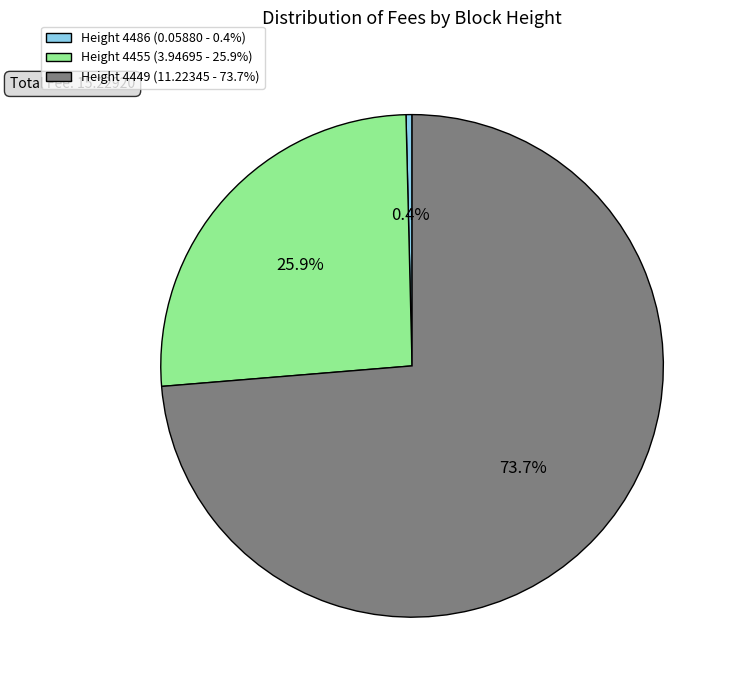

To the nearest percent, what is the average slice percentage?

33%